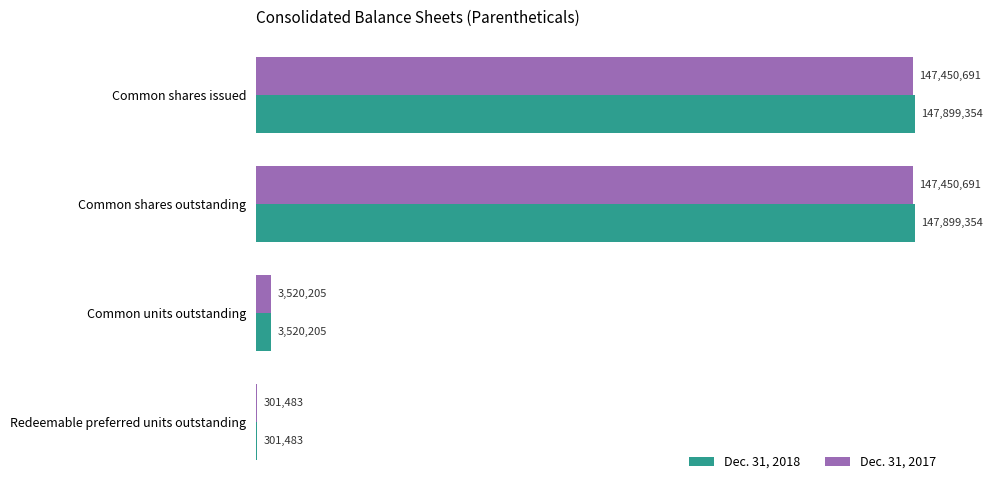

What are all the series names shown in the legend?

Dec. 31, 2018, Dec. 31, 2017